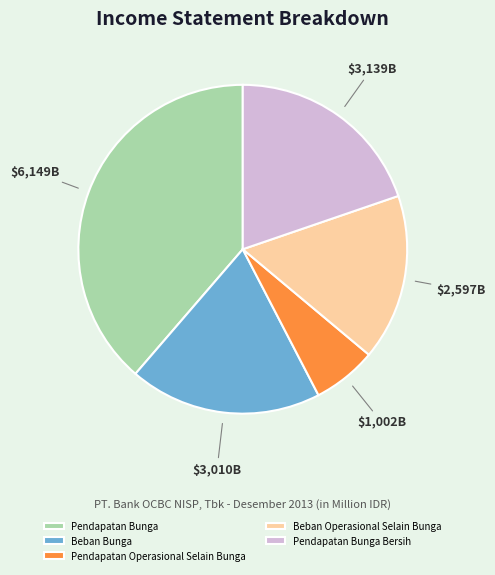

Is the sum of Pendapatan Bunga Bersih and Beban Operasional Selain Bunga greater than half?

No